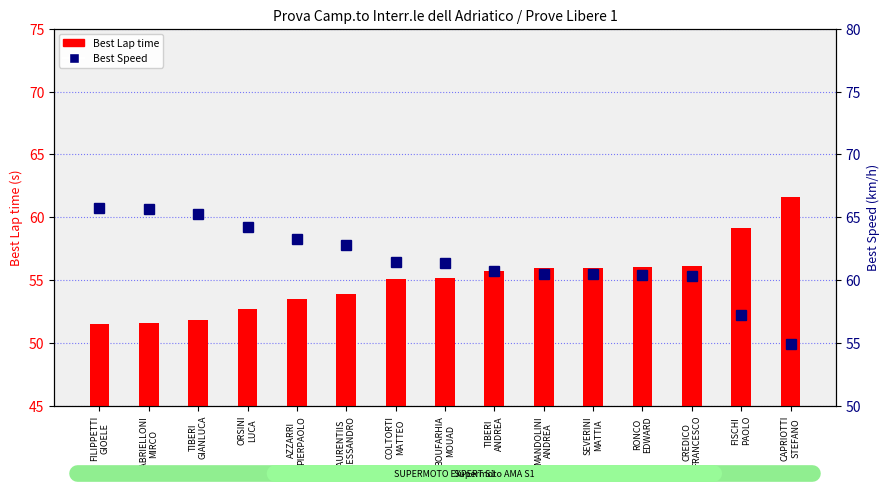

How many values in the Best Speed series are below 61?

7